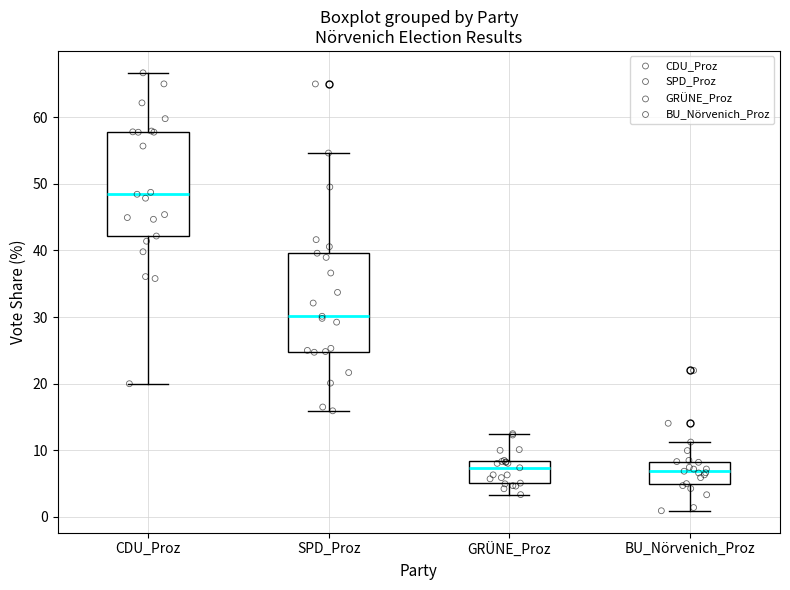

Reading left to right, read every box against the y-axis: the position of its median line, the range the box covers, and the ends of its whiskers. The values are not printed on the chart, so give them approximately, as read against the axis.

CDU_Proz: median 48, box 42 to 58, whiskers 20 to 67
SPD_Proz: median 30, box 25 to 40, whiskers 16 to 55
GRÜNE_Proz: median 7, box 5 to 8, whiskers 3 to 13
BU_Nörvenich_Proz: median 7, box 5 to 8, whiskers 1 to 11